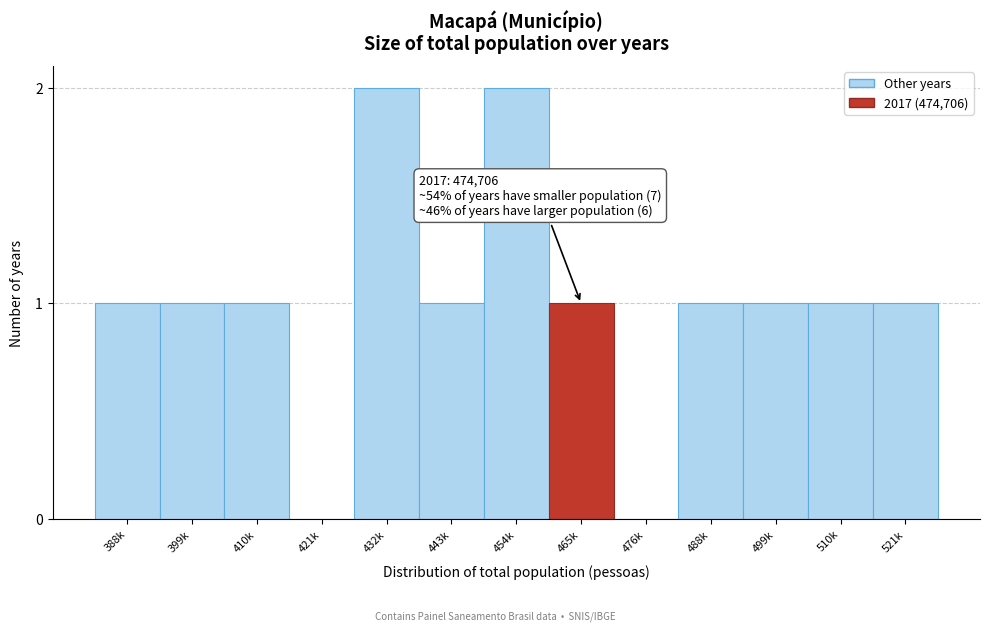

Reading left to right, what are all the values shown in this chart?

388k=1	399k=1	410k=1	421k=0	432k=2	443k=1	454k=2	465k=1	476k=0	488k=1	499k=1	510k=1	521k=1